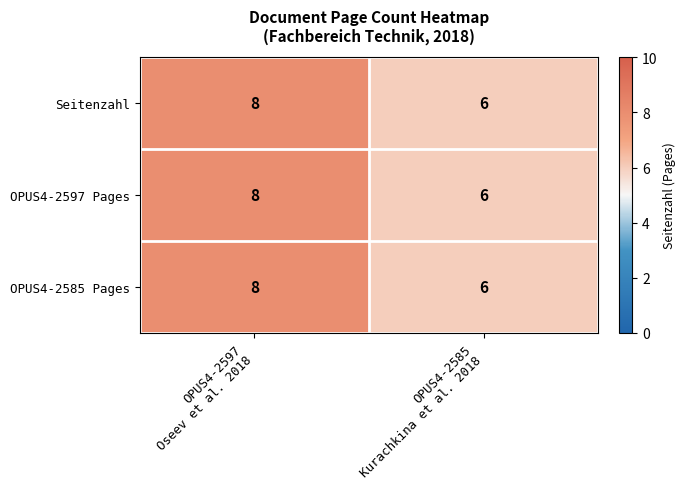

What is the smallest value displayed?

6